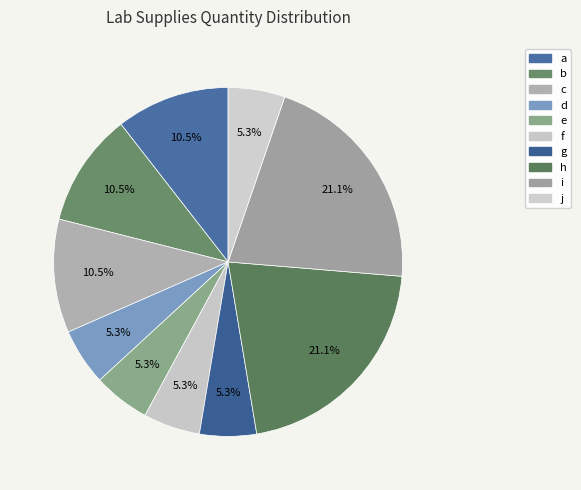

What is the smallest slice in the pie chart?

d